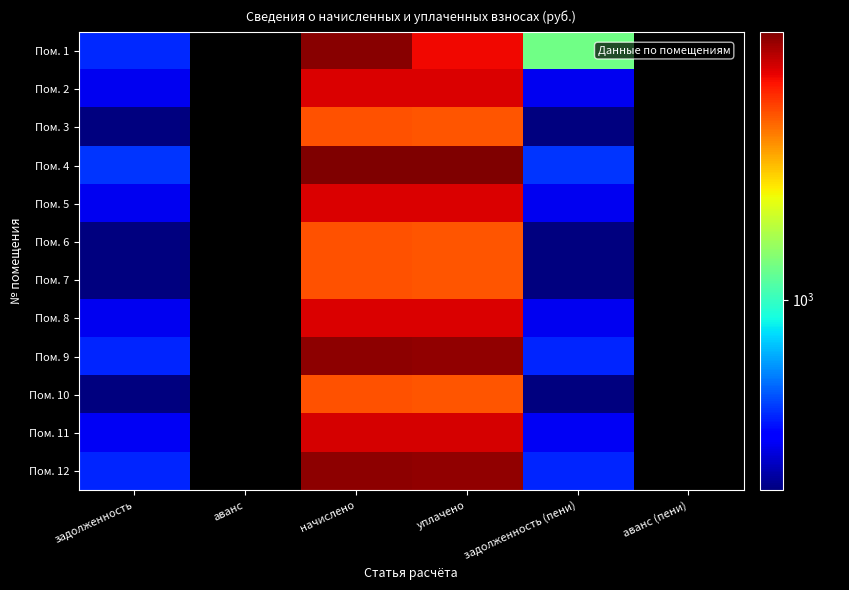

Is the value of Пом. 6 at уплачено greater than the value of Пом. 4 at задолженность (пени)?

Yes